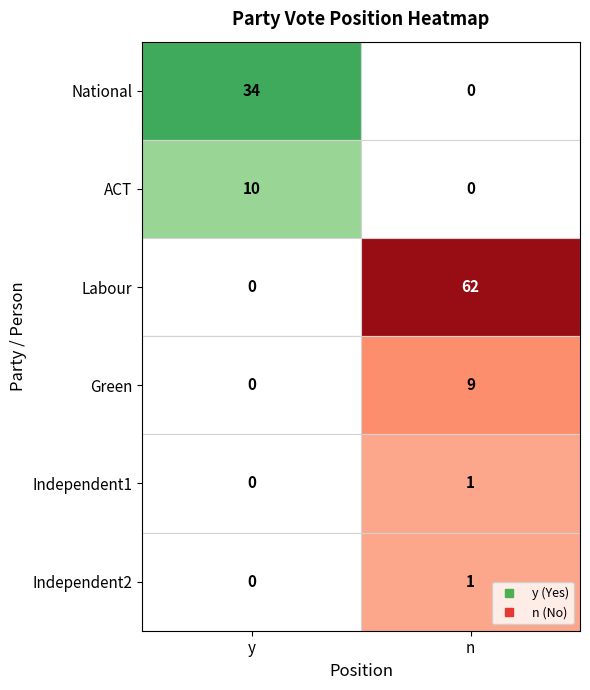

What is the sum of the Green values at y and n?

9